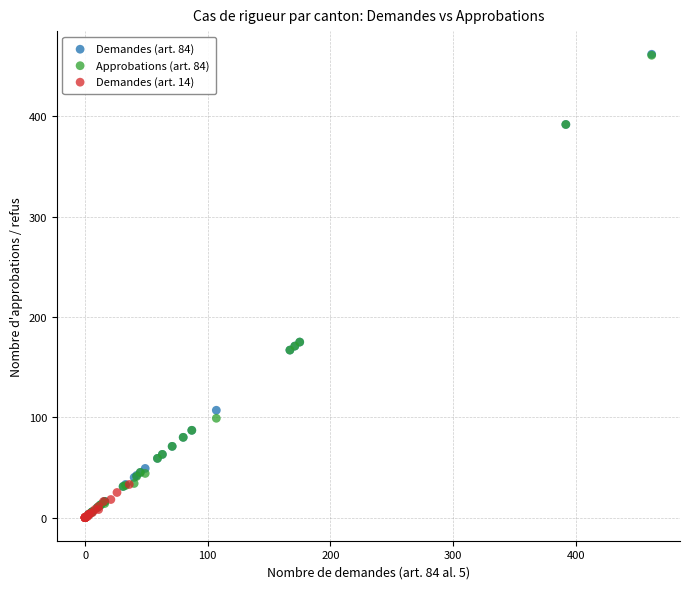

What are all the series names shown in the legend?

Demandes (art. 84), Approbations (art. 84), Demandes (art. 14)